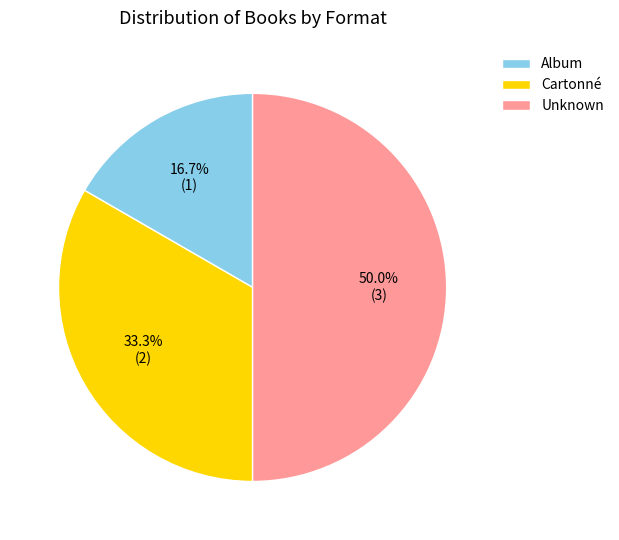

Between Album and Unknown, which is larger?

Unknown